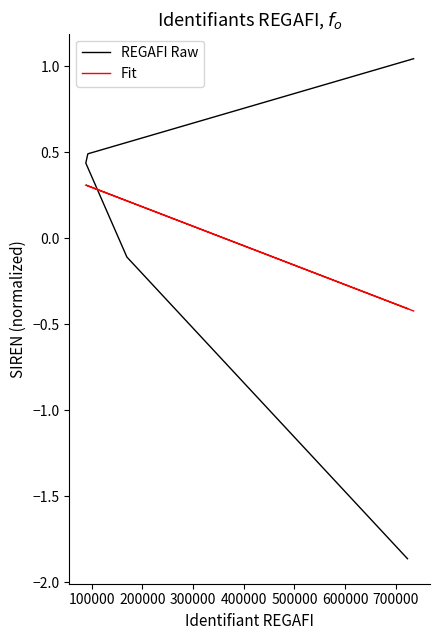

Count the Fit values in the range 0 to 1.

3